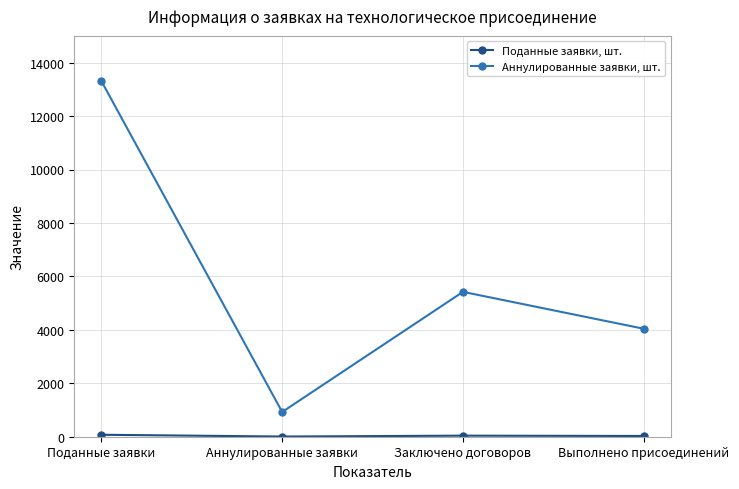

How many lines are shown in the chart?

2